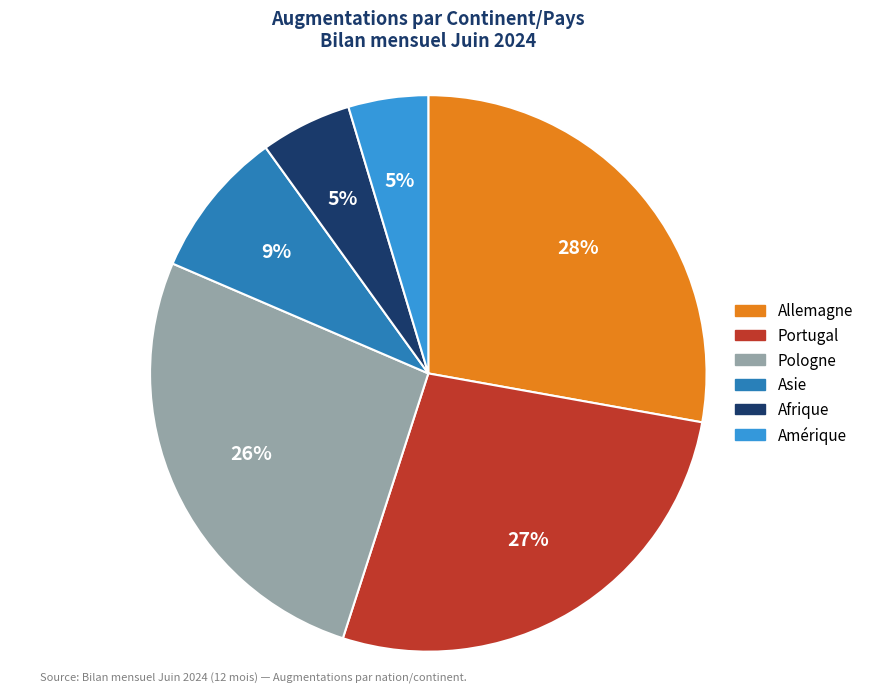

To the nearest percent, what percentage of the pie is Asie?

9%